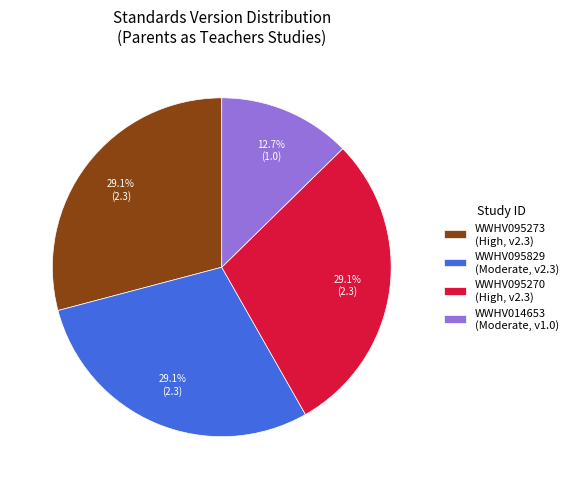

What is the ratio of the value at WWHV095829 (Moderate, v2.3) to the value at WWHV095270 (High, v2.3)?

1.0